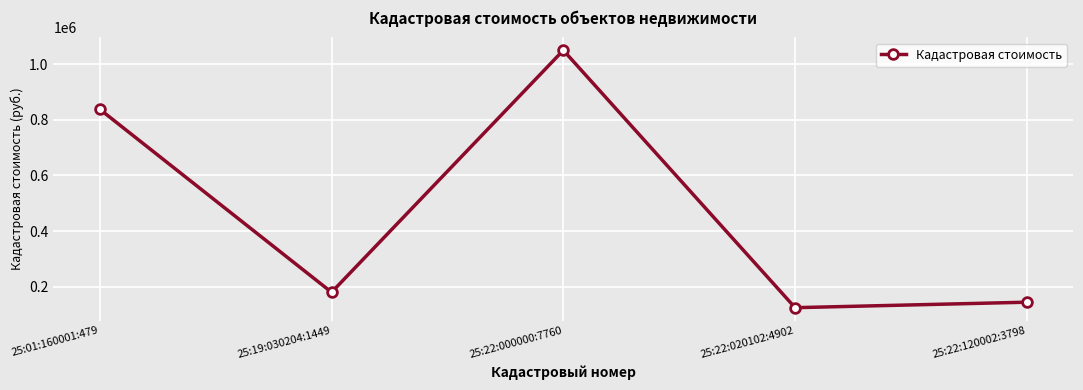

Reading left to right, transcribe all the data shown in this chart.

25:01:160001:479=838232.1	25:19:030204:1449=179388.2	25:22:000000:7760=1050763.8	25:22:020102:4902=123963.5	25:22:120002:3798=143694.0